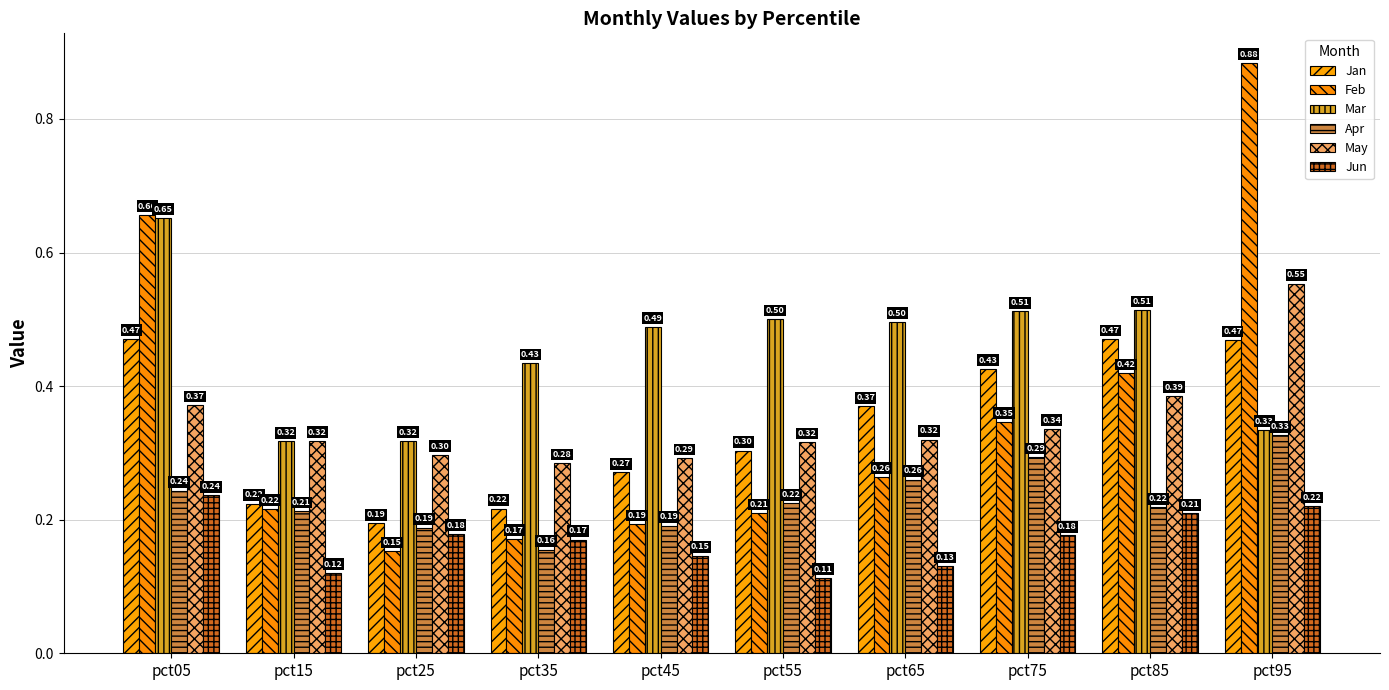

What is the value of the Apr bar at the 4th from the left?

0.2